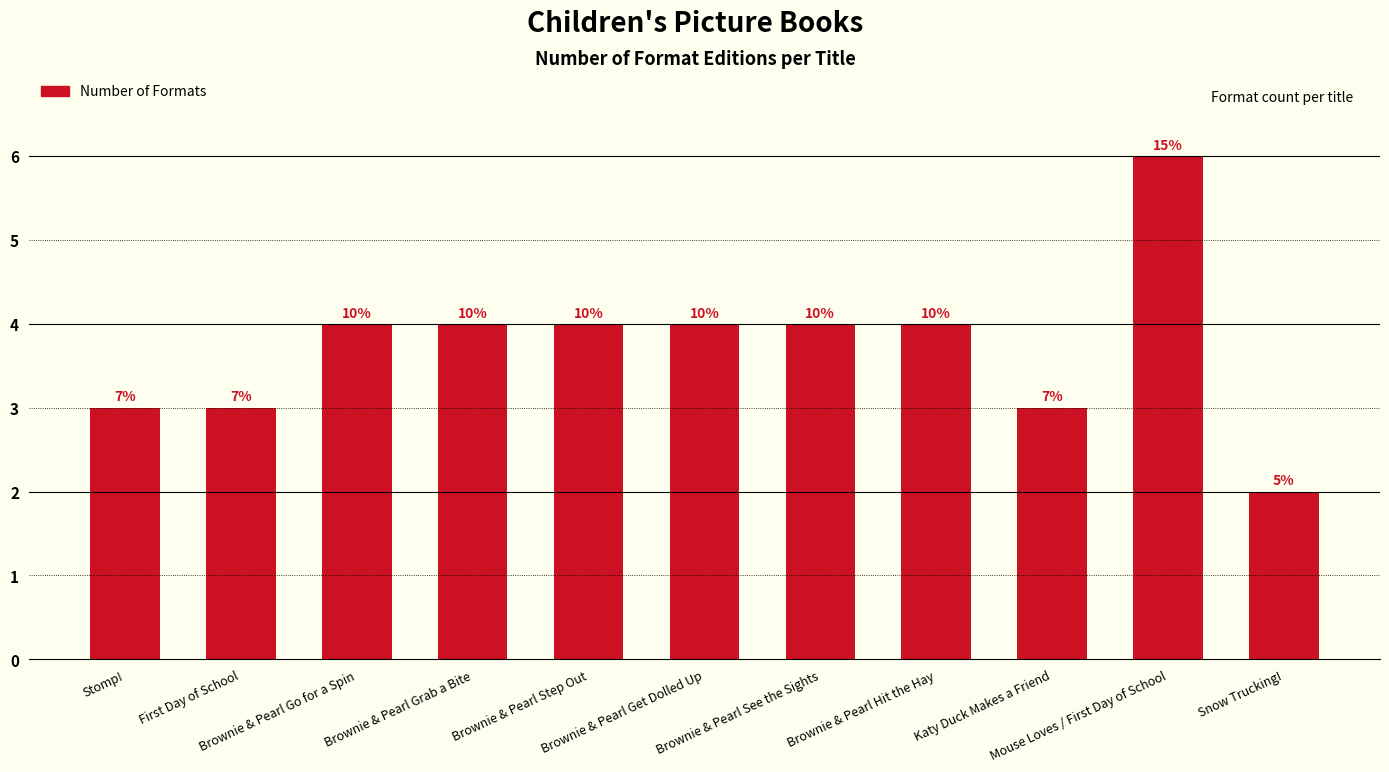

How many bars are there in total?

11